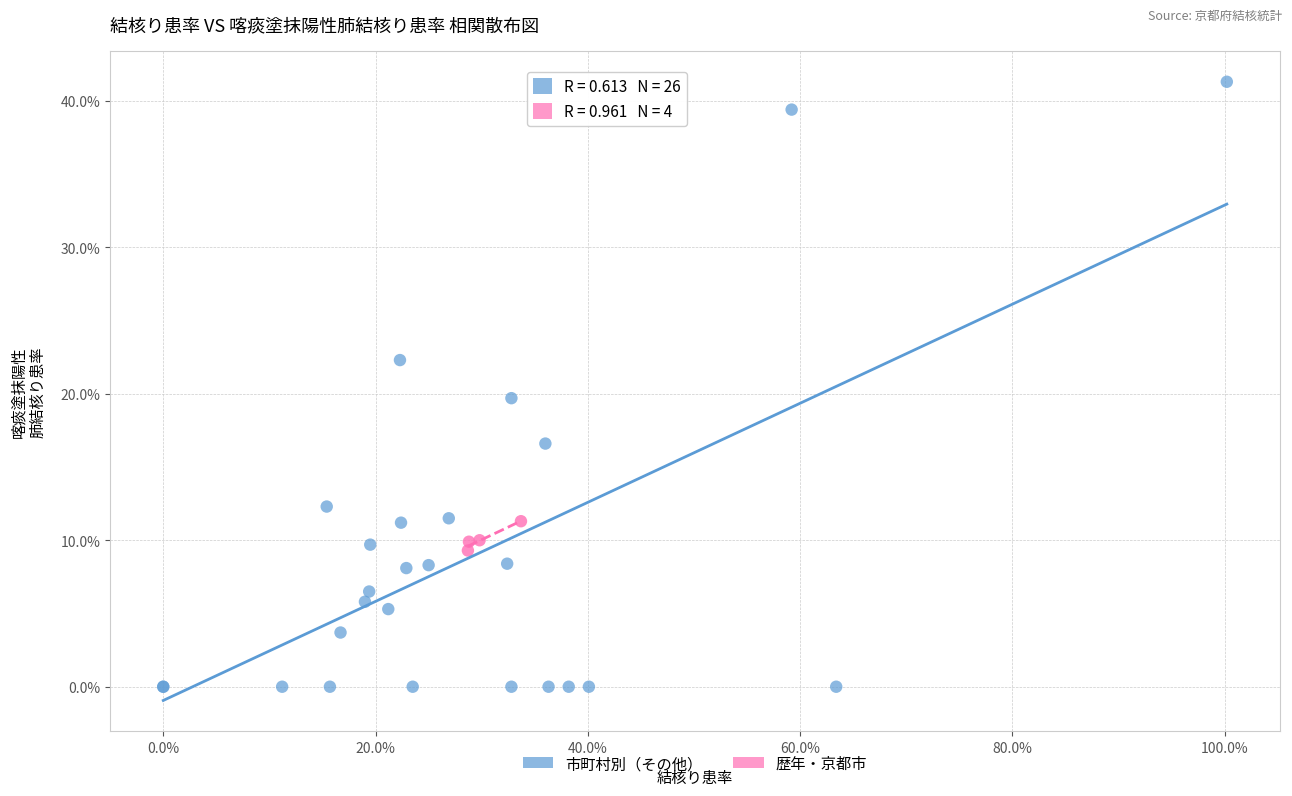

Which series has the largest Y range (max minus min)?

市町村別（その他）